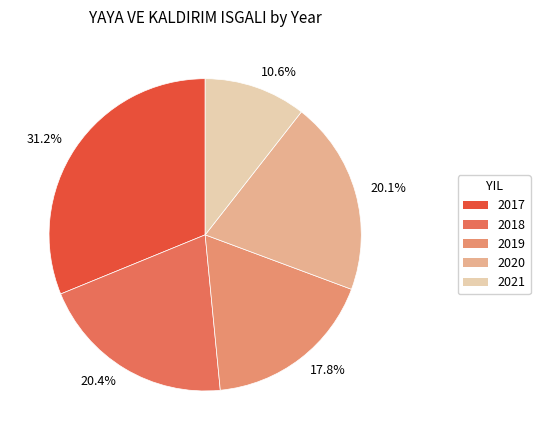

Does any single category account for the majority?

No